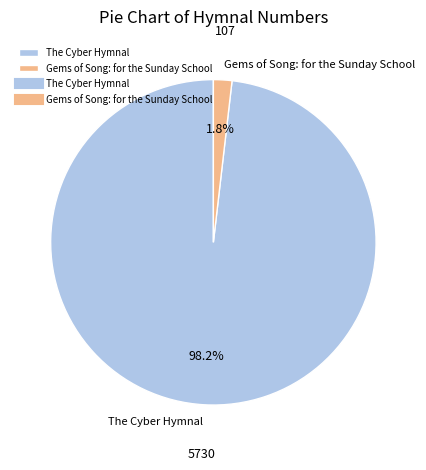

Which category accounts for the majority?

The Cyber Hymnal